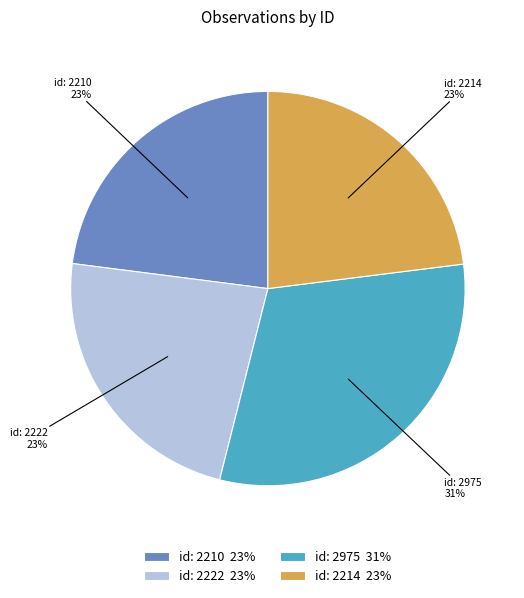

What is the ratio of the value at id: 2222 to the value at id: 2975?

0.7